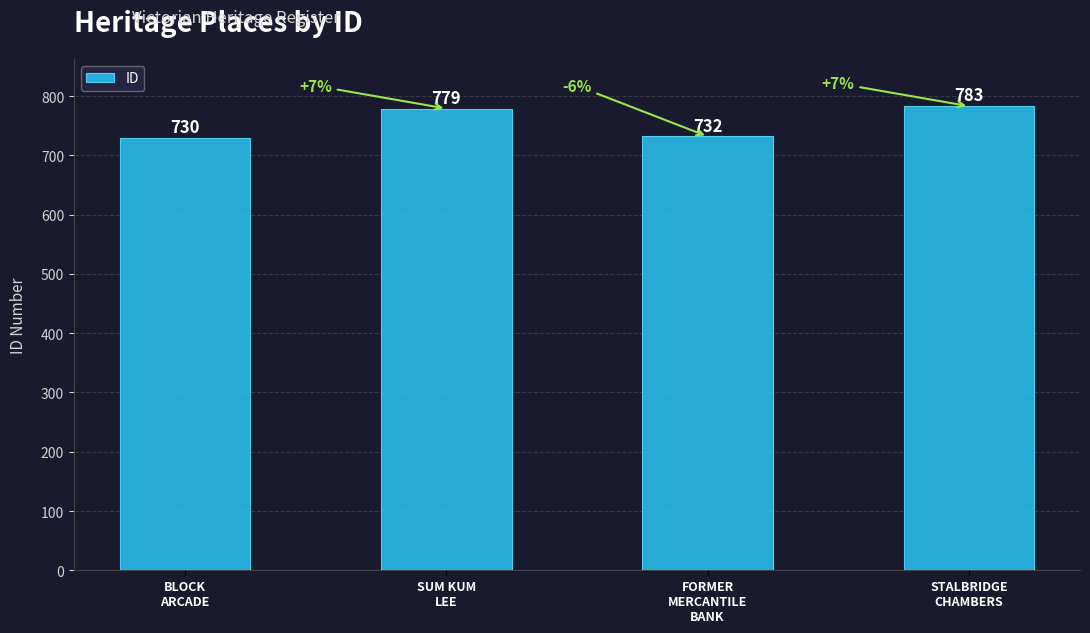

Which category has the highest value across all series?

STALBRIDGE
CHAMBERS